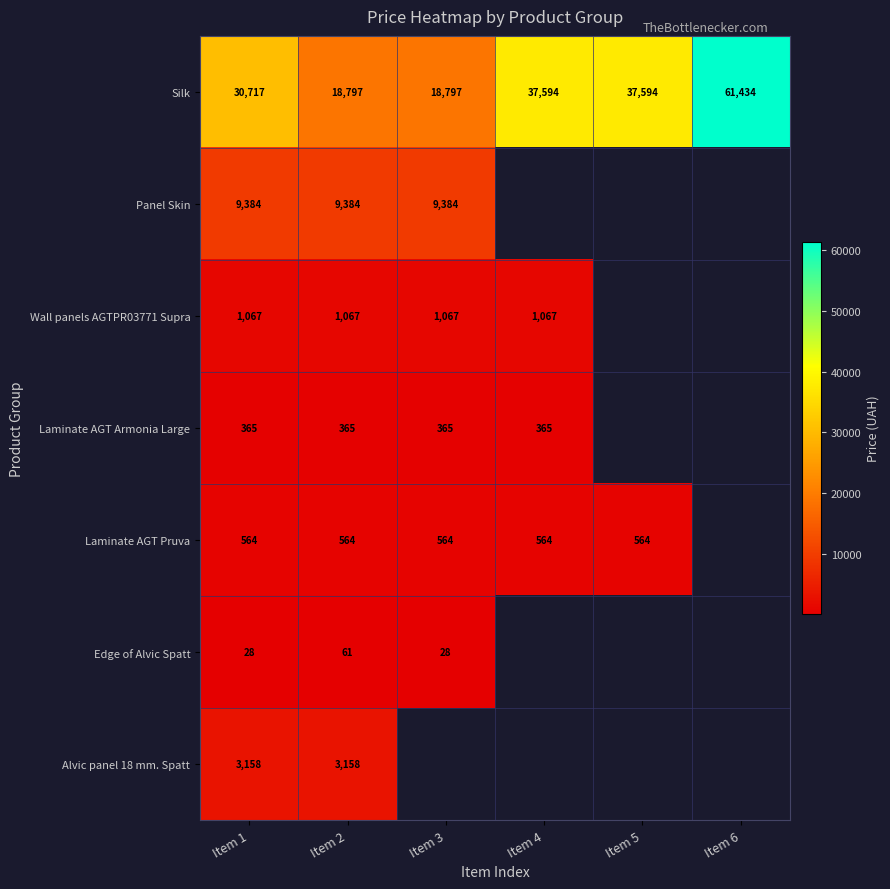

Which series has the largest total across all categories?

Silk